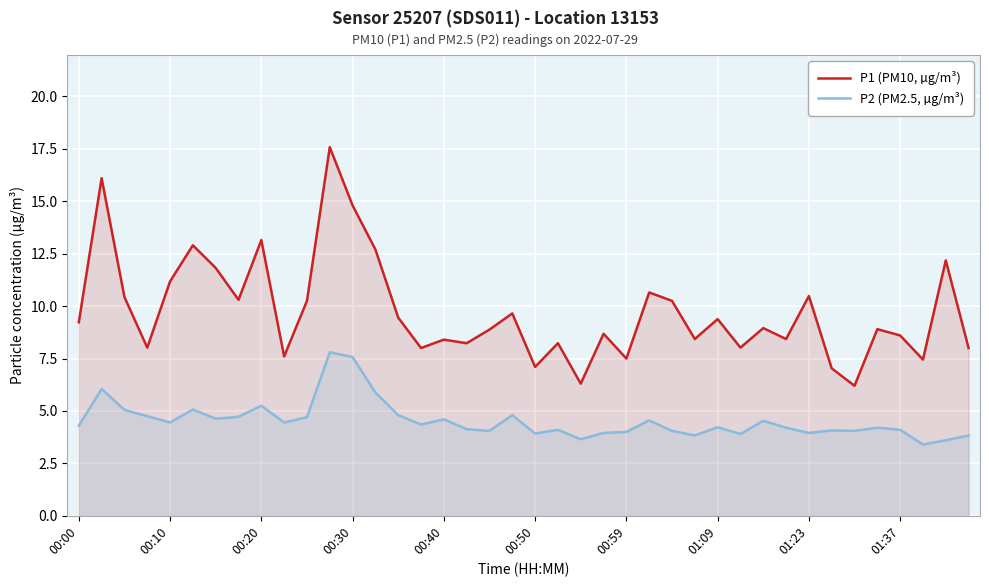

Does the chart display data point markers on the line(s)?

No